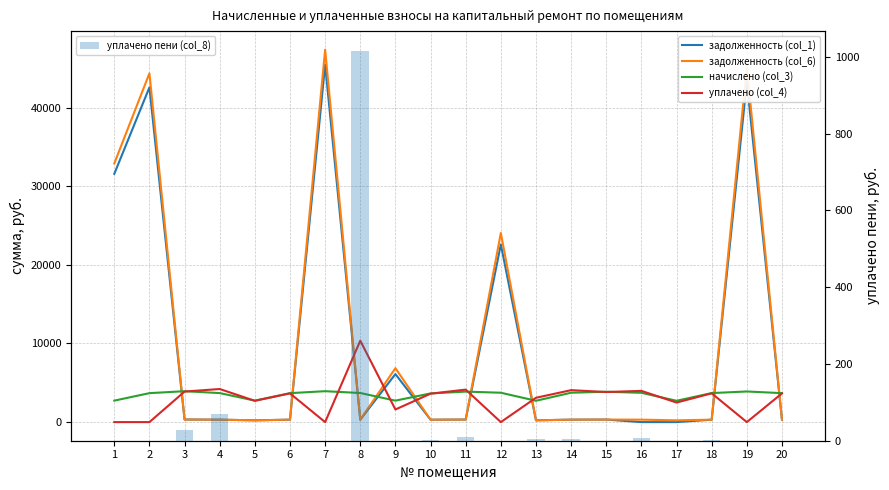

Does the chart contain stacked bars?

No